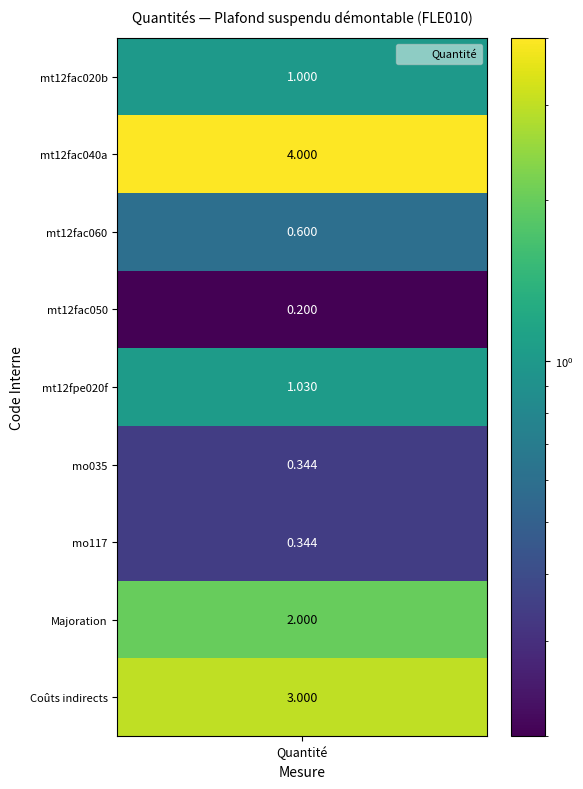

What is the sum of the values at mo035 and mt12fac040a?

4.3